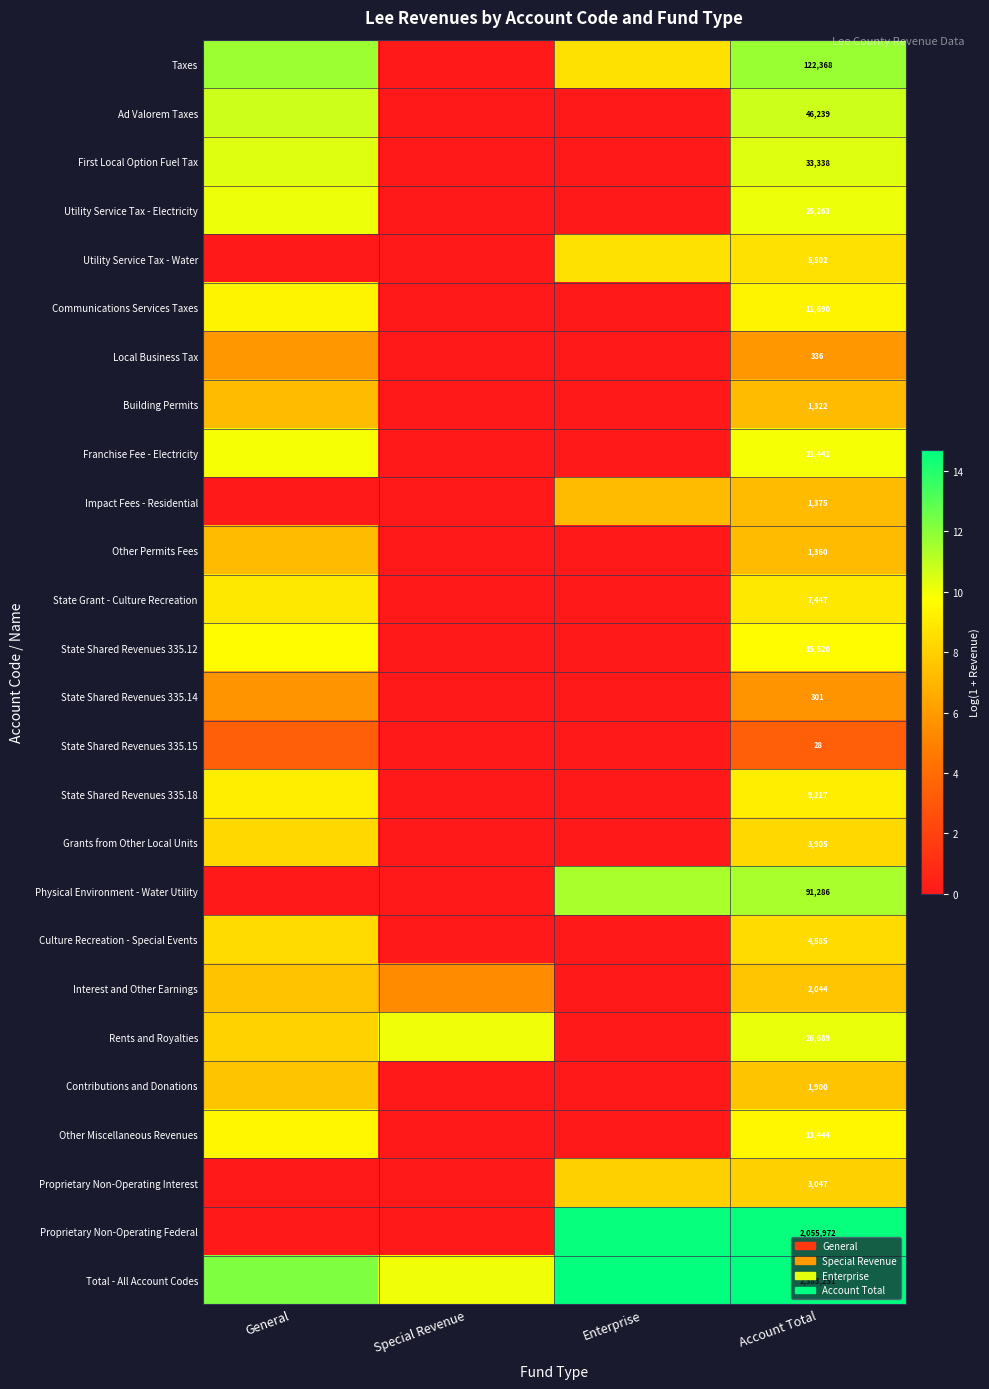

What is the difference between the maximum and minimum values in the Building Permits series?

7.2